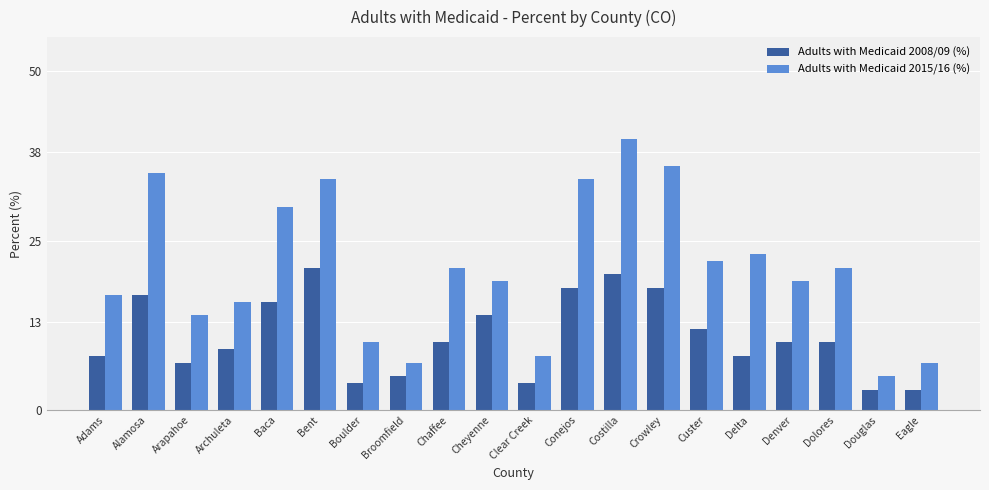

Is the value of Adults with Medicaid 2008/09 (%) at Conejos greater than the value of Adults with Medicaid 2015/16 (%) at Crowley?

No